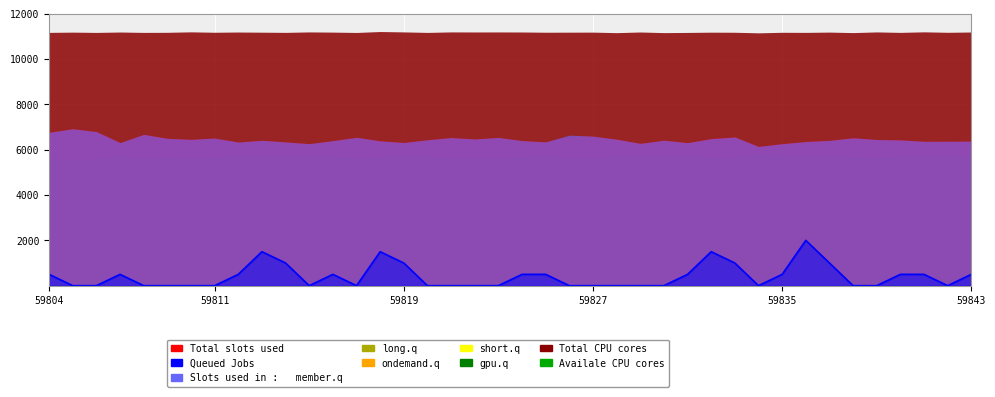

What position from the left is 59811?

2